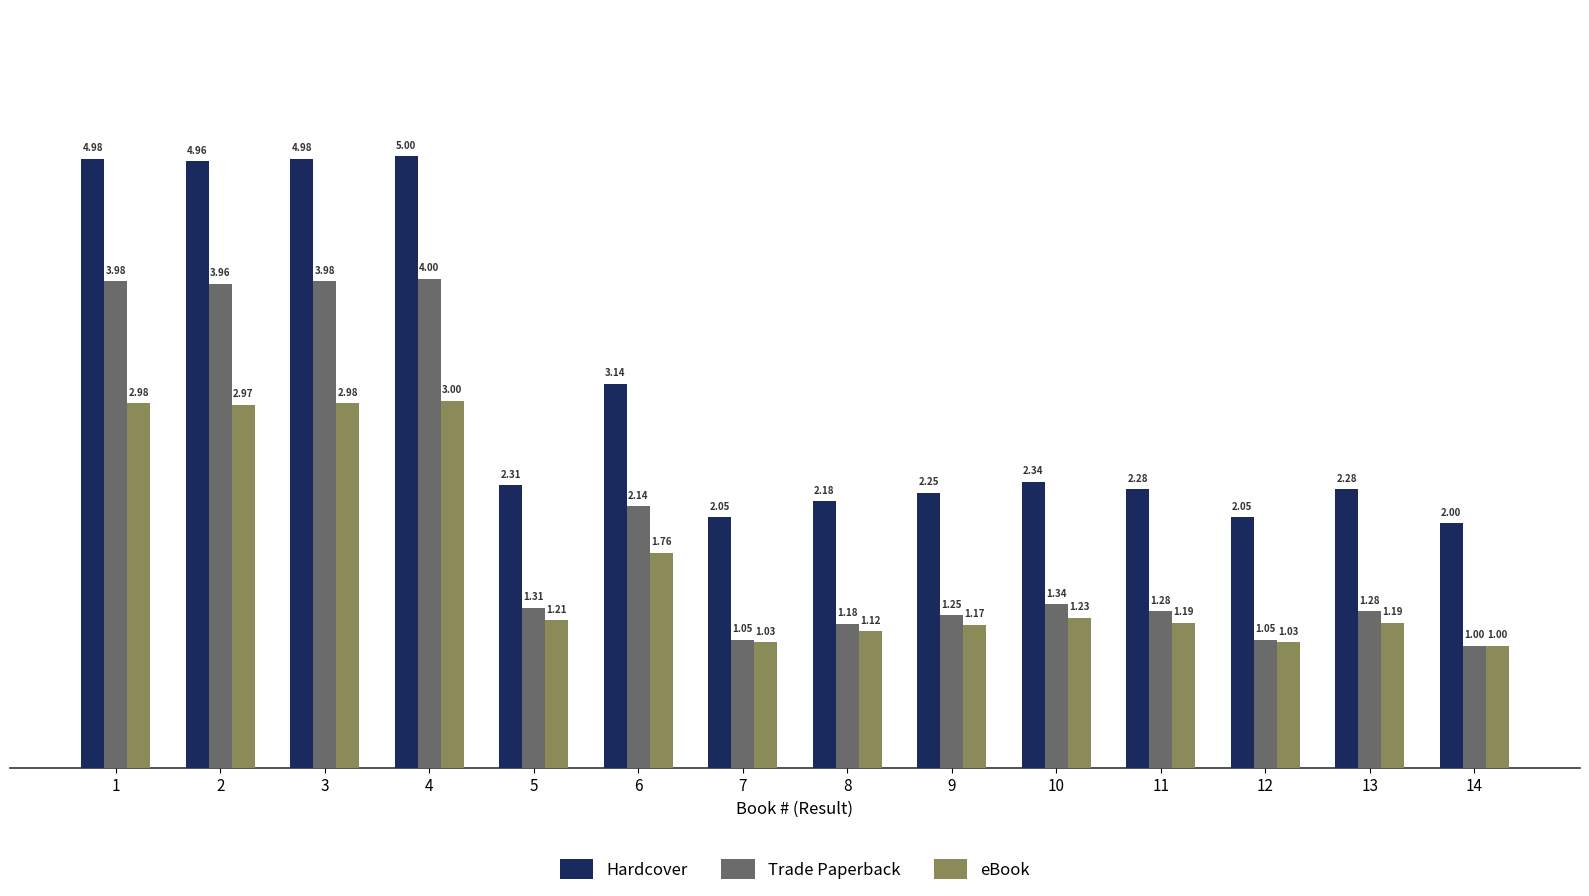

What is the difference between the maximum and minimum values in the Hardcover series?

3.0